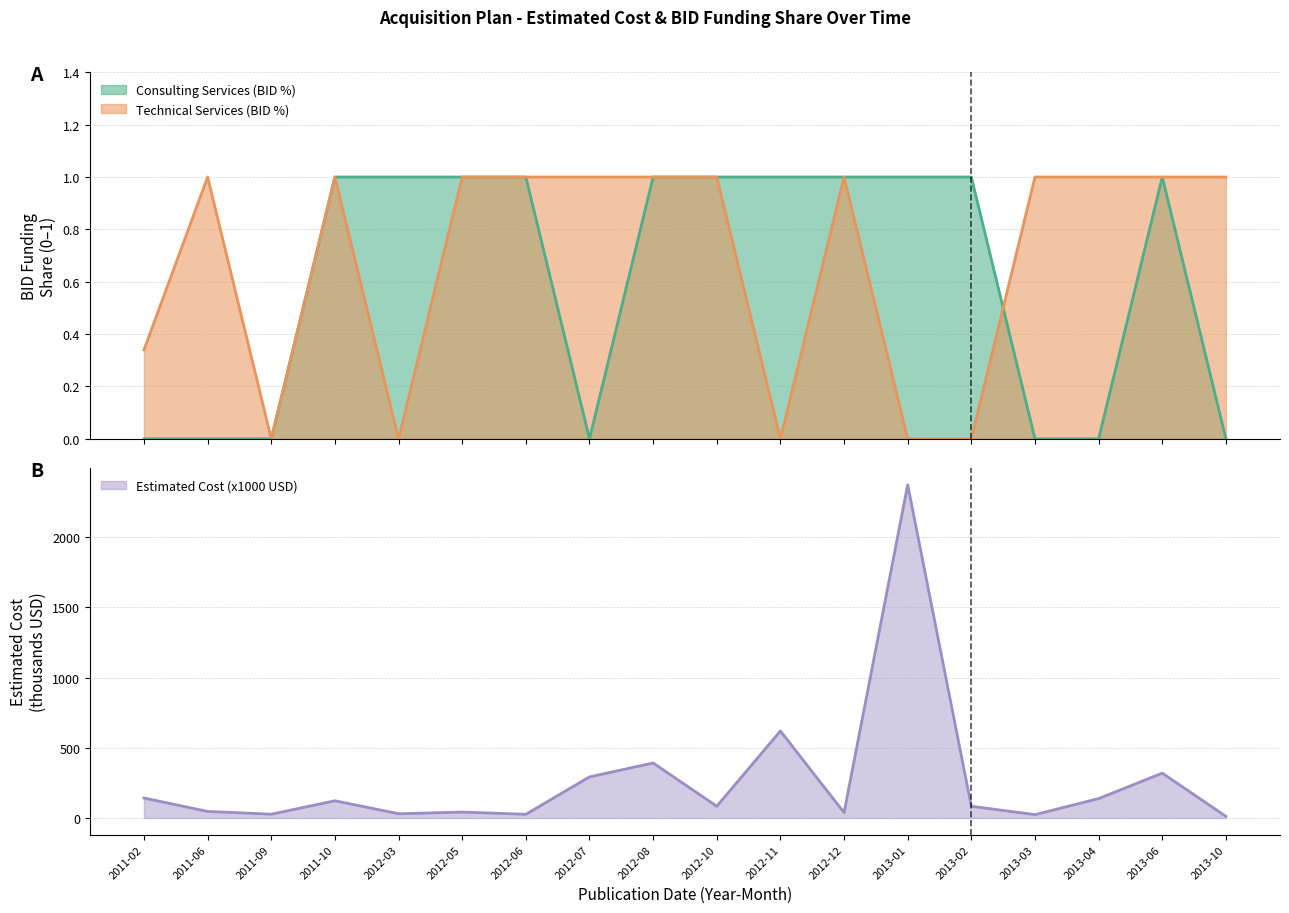

What are all the series names shown in the legend?

Consulting Services (BID %), Technical Services (BID %), Estimated Cost (x1000 USD)